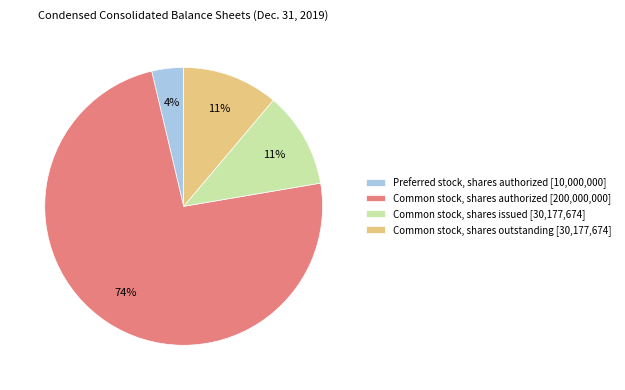

Count the number of slices in the pie.

4